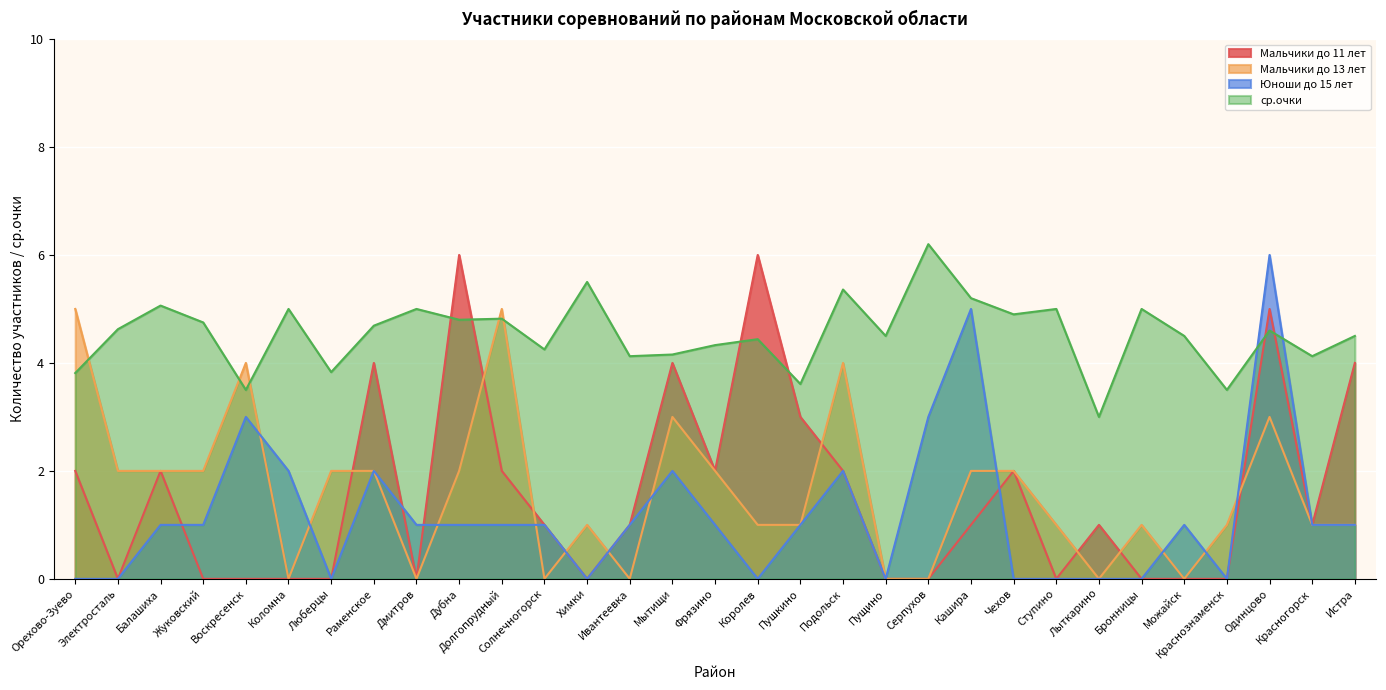

How many series are shown in this chart?

4